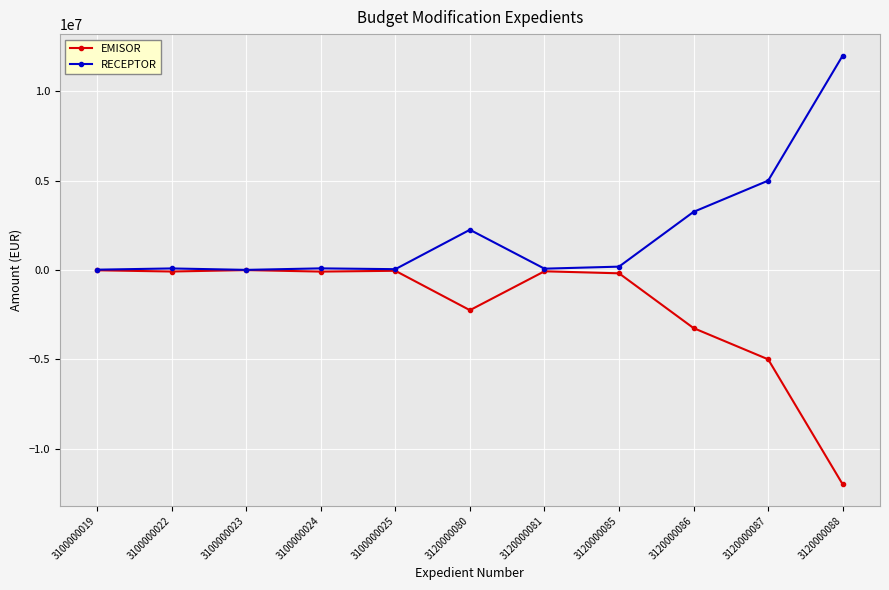

What is the spread (max minus min) of values at 3100000024?

180000.0